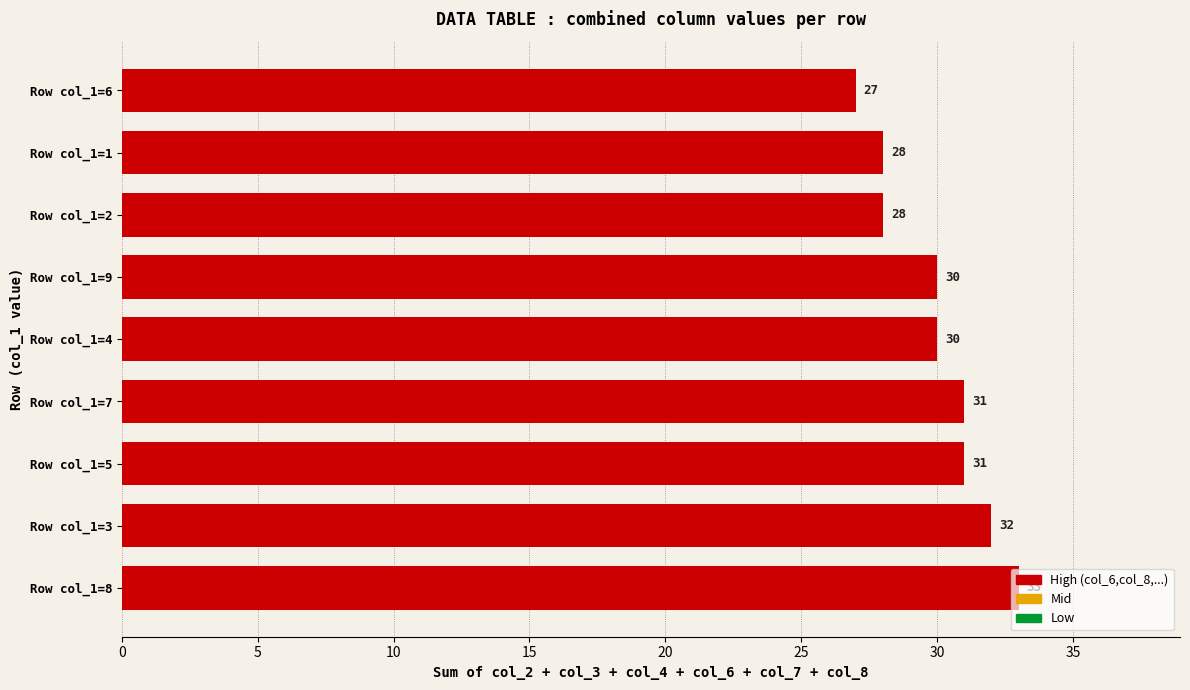

How many data points does each series have?

9